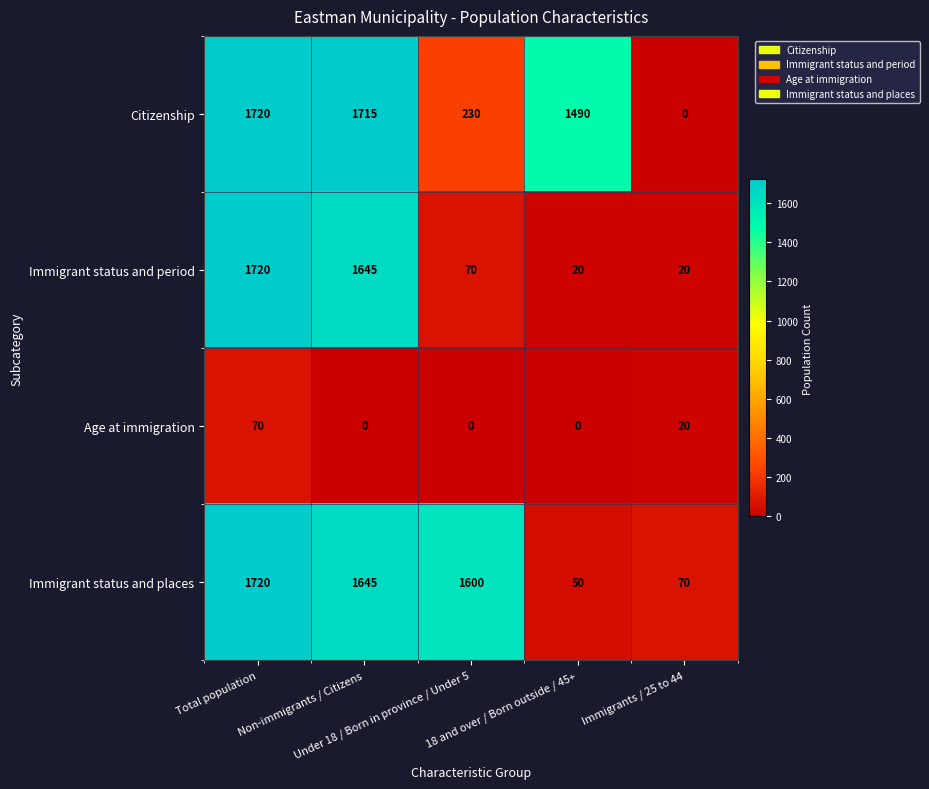

Which series has the largest range (max minus min)?

Citizenship